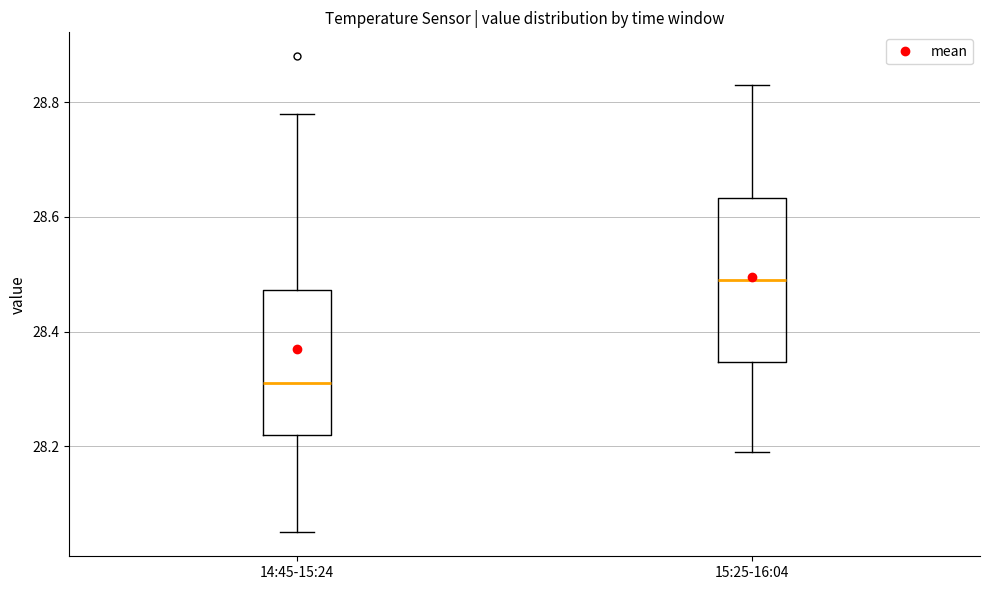

Where does the median line of the box for 14:45-15:24 sit on the y-axis? The values are not printed on the chart, so give them approximately, as read against the axis.

28.32